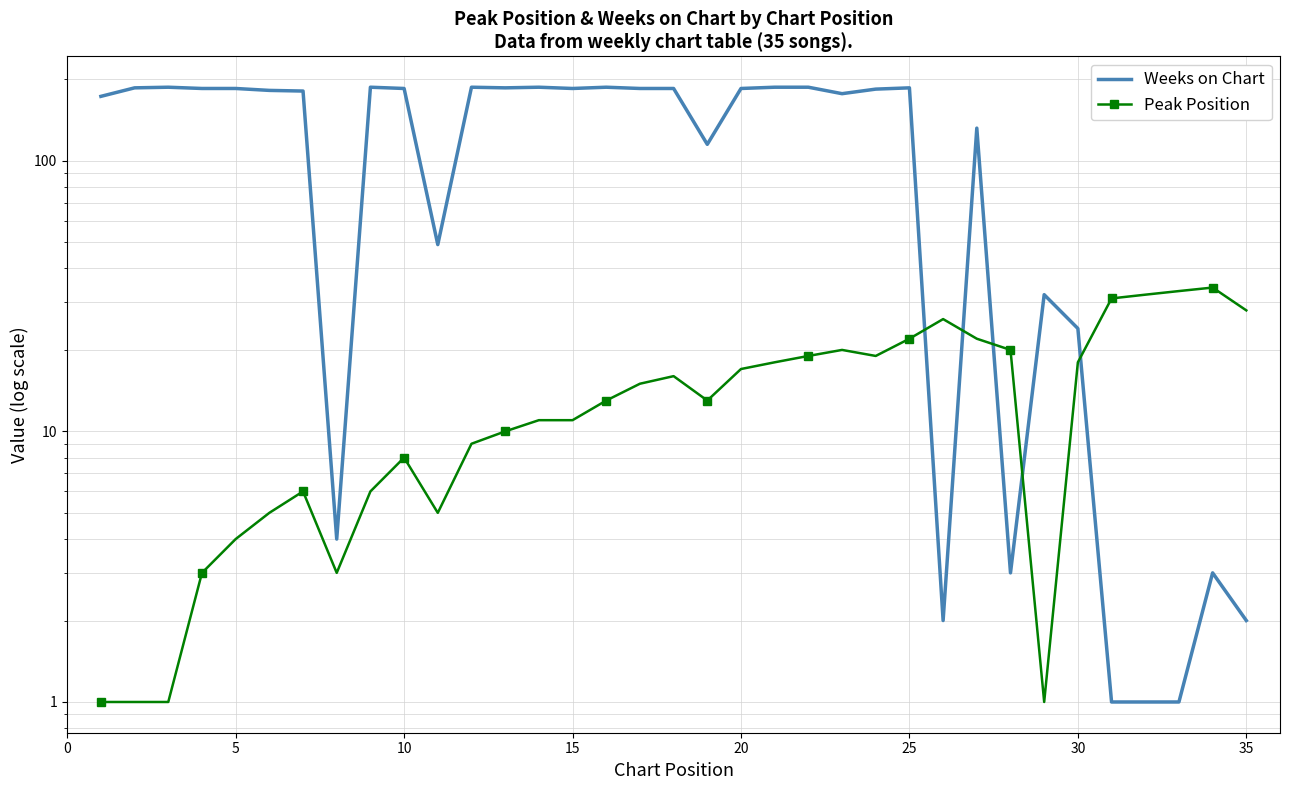

Reading left to right, transcribe all the data shown in this chart.

Weeks on Chart: 173	186	187	185	185	182	181	4	187	185	49	187	186	187	185	187	185	185	115	185	187	187	177	184	186	2	132	3	32	24	1	1	1	3	2
Peak Position: 1	1	1	3	4	5	6	3	6	8	5	9	10	11	11	13	15	16	13	17	18	19	20	19	22	26	22	20	1	18	31	32	33	34	28